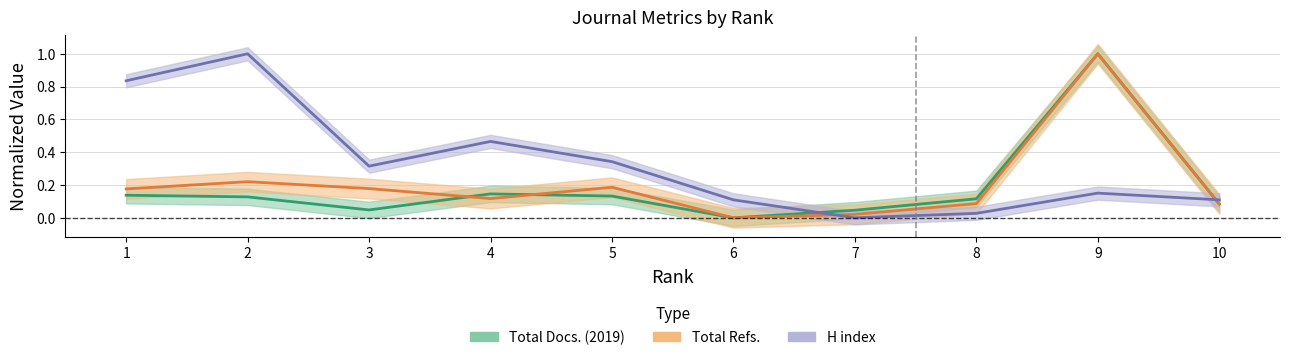

Reading right to left, transcribe all the data shown in this chart.

Total Docs. (2019): 10=0.1	9=1.0	8=0.1	7=0.0	6=0.0	5=0.1	4=0.1	3=0.0	2=0.1	1=0.1
Total Refs.: 10=0.1	9=1.0	8=0.1	7=0.0	6=0.0	5=0.2	4=0.1	3=0.2	2=0.2	1=0.2
H index: 10=0.1	9=0.2	8=0.0	7=0.0	6=0.1	5=0.3	4=0.5	3=0.3	2=1.0	1=0.8